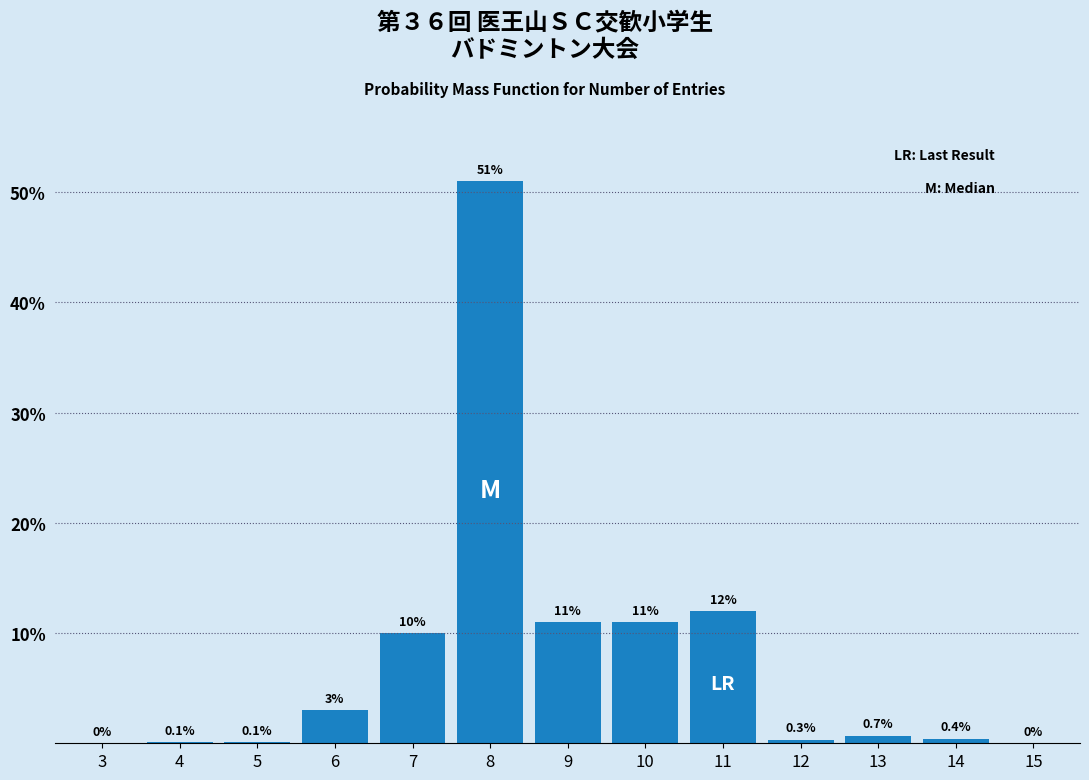

Reading left to right, what are all the values shown in this chart?

3=0.0	4=0.1	5=0.1	6=3.0	7=10.0	8=51.0	9=11.0	10=11.0	11=12.0	12=0.3	13=0.7	14=0.4	15=0.0